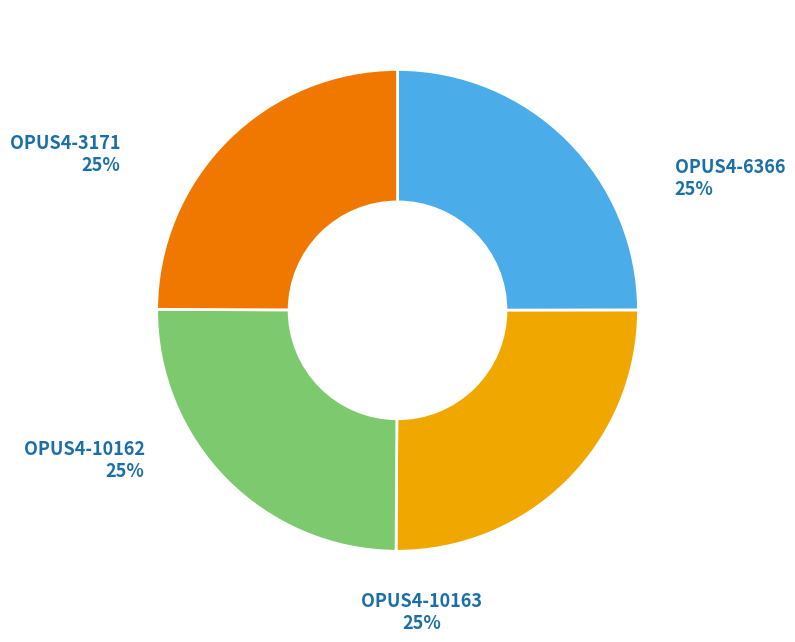

To the nearest percent, what is the combined percentage of OPUS4-10162 and OPUS4-6366?

50%